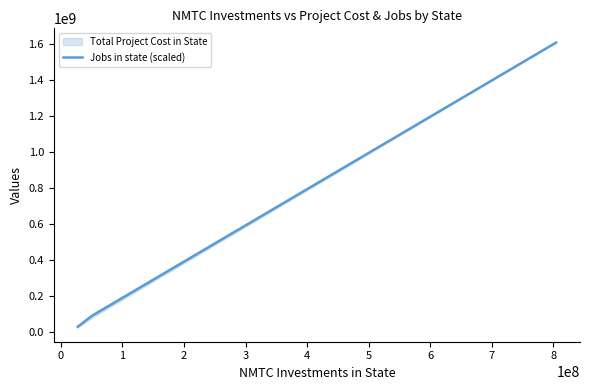

What is the maximum value for Jobs in state (scaled)?

1608493397.7